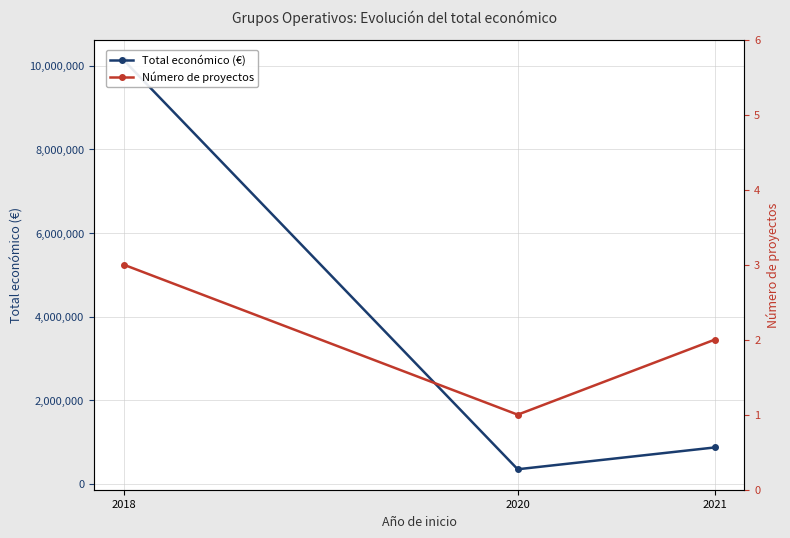

Reading left to right, list all the values displayed in this chart.

Total económico (€): 10138448	348843	870592
Número de proyectos: 3	1	2